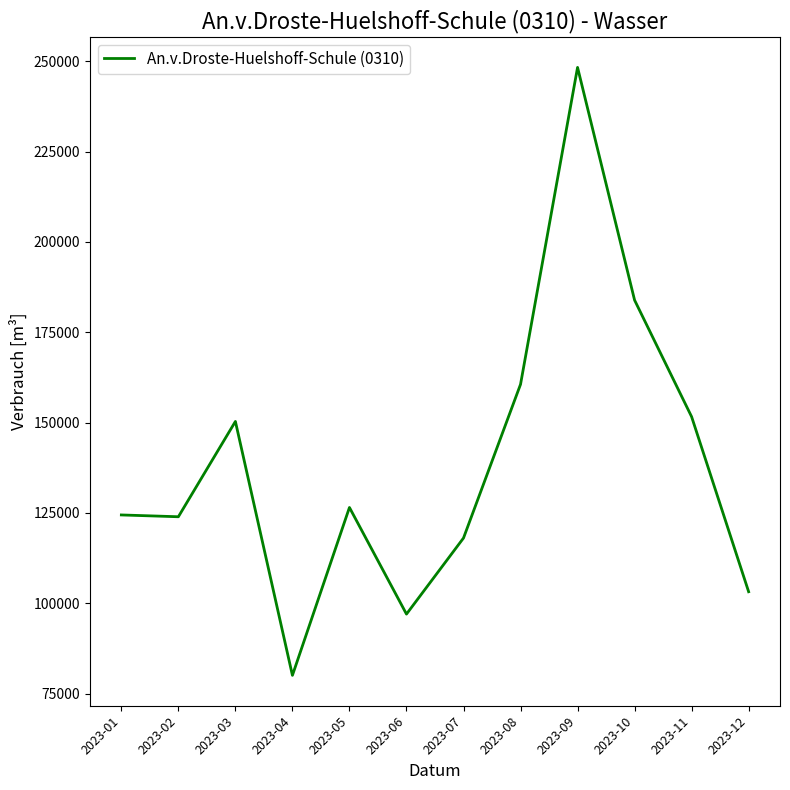

What is the maximum value shown in the chart?

248300